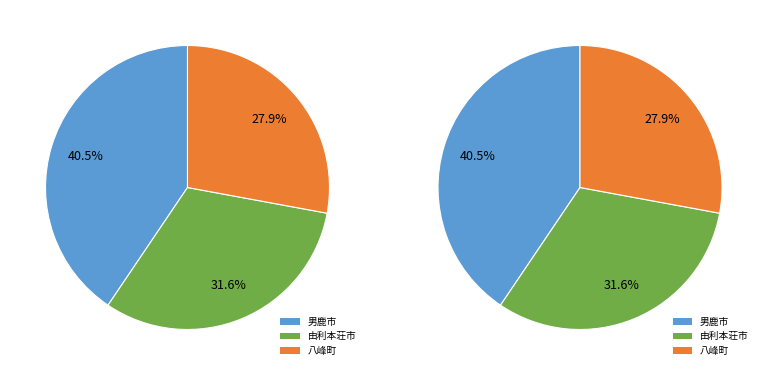

How many segments does this pie chart have?

3